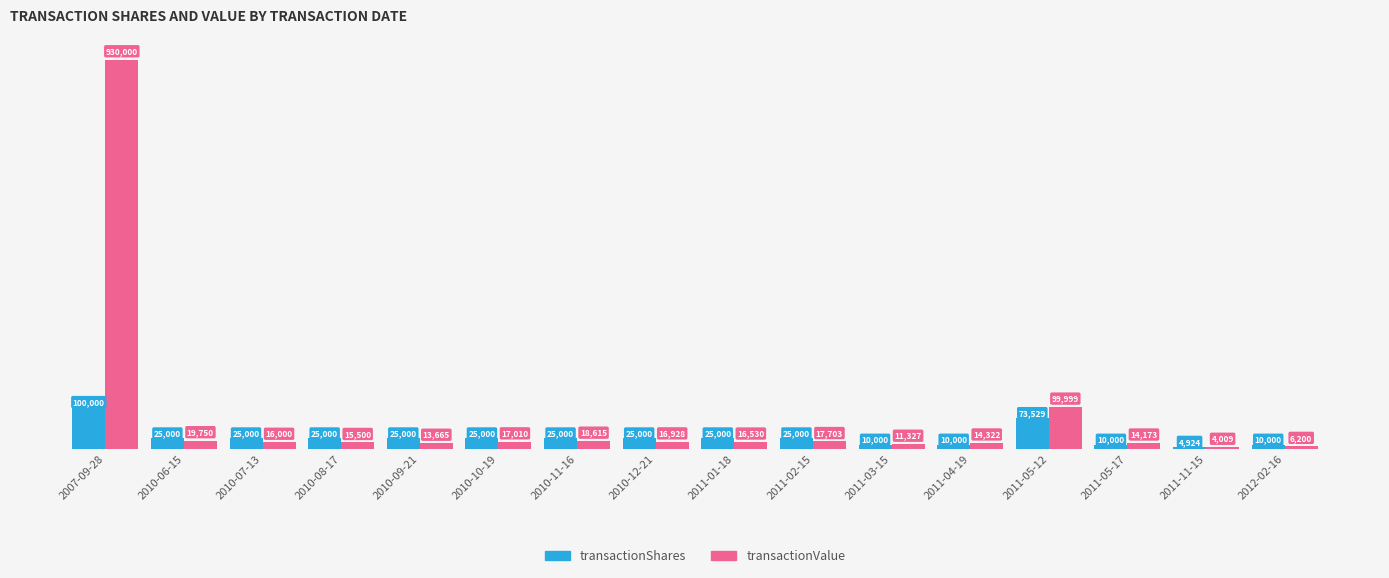

What is the difference between the transactionValue values at 2011-05-12 and 2011-05-17?

85826